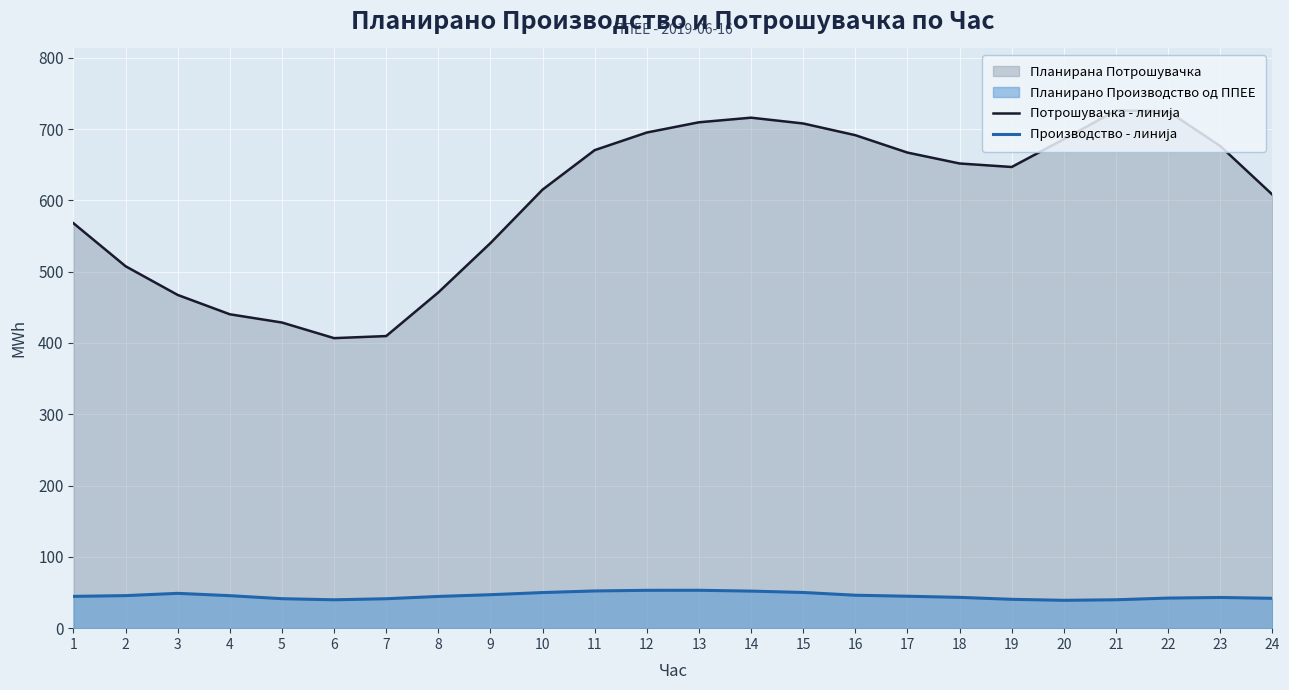

What is the difference between the second highest and minimum values in the Производство - линија series?

14.0